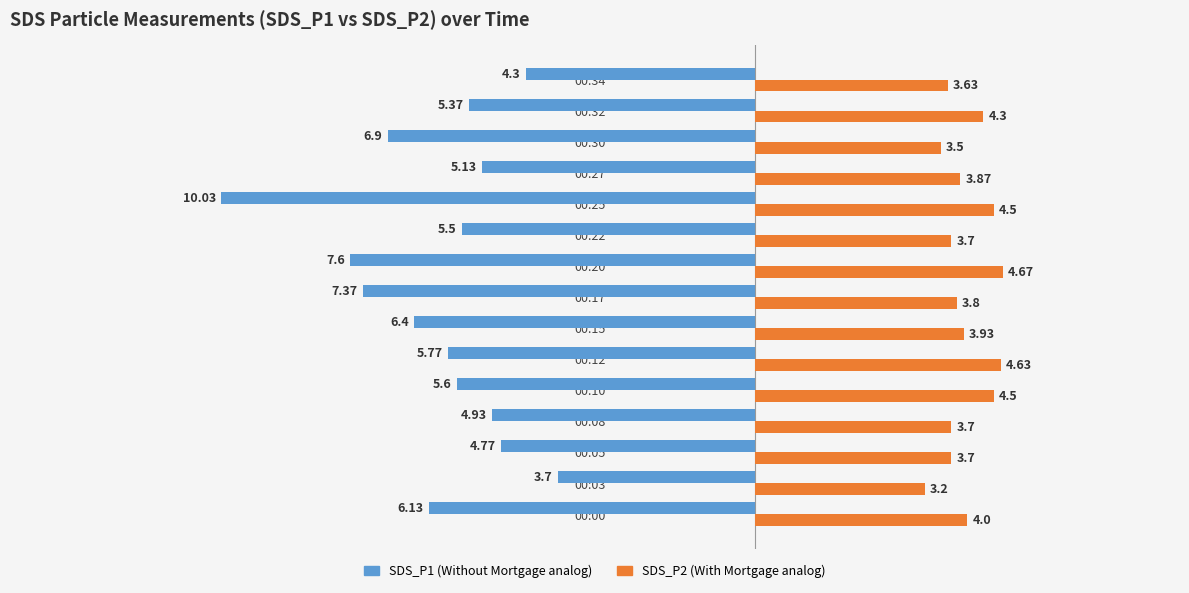

At which category is the sum across all series the highest?

00:03